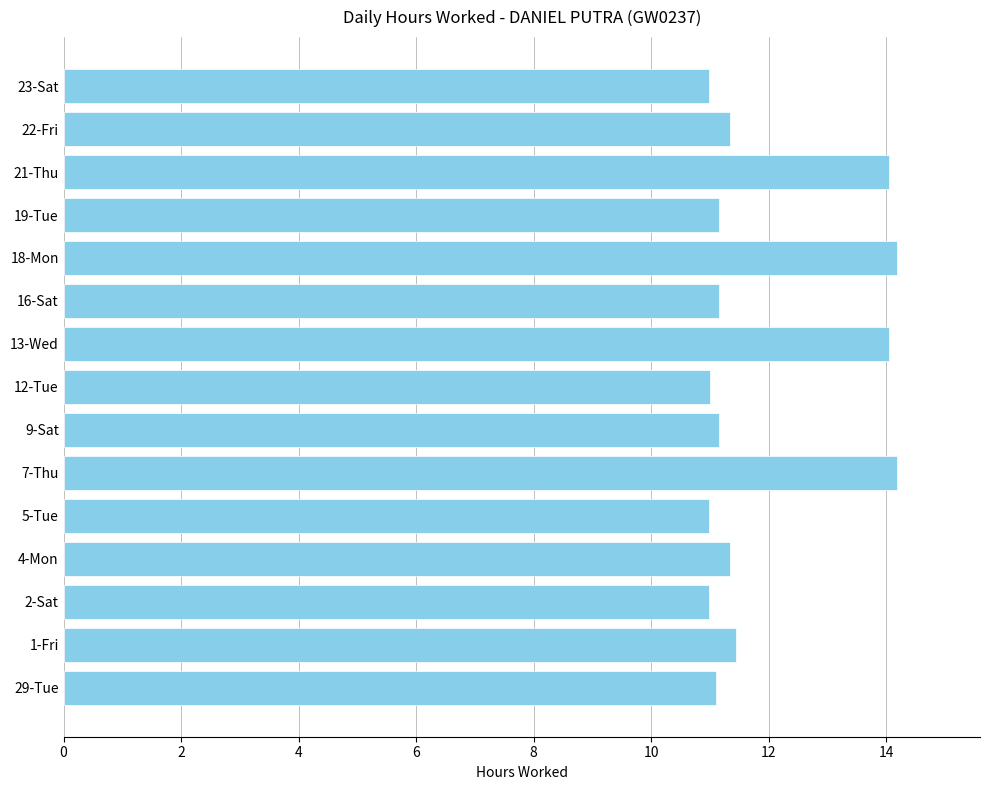

Between 4-Mon and 23-Sat, which is larger?

4-Mon